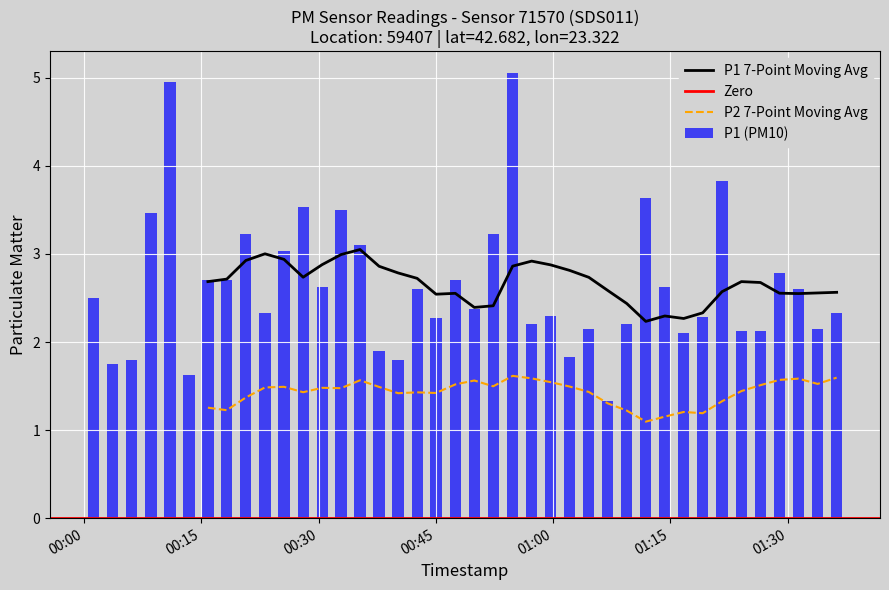

What is the difference between the maximum and minimum values?

3.7